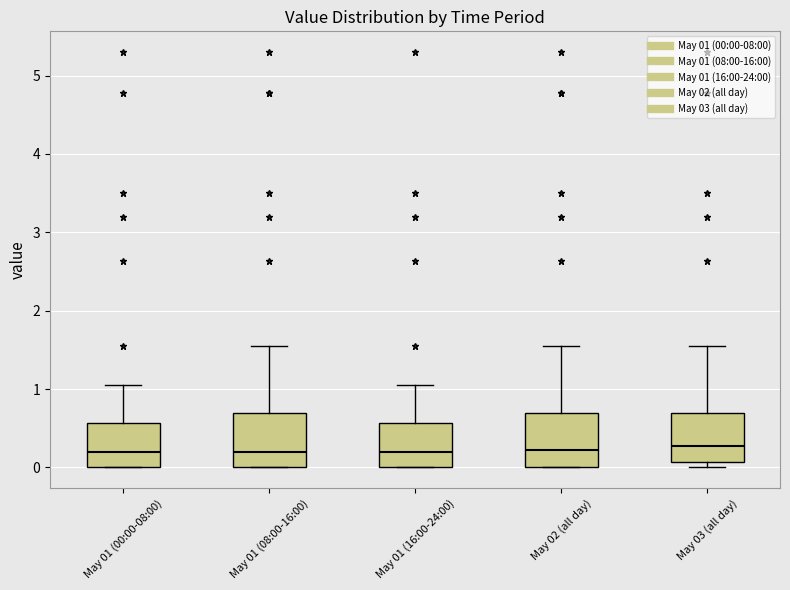

Reading left to right, read every box against the y-axis: the position of its median line, the range the box covers, and the ends of its whiskers. The values are not printed on the chart, so give them approximately, as read against the axis.

May 01 (00:00-08:00): median 0.2, box 0.0 to 0.6, whiskers 0.0 to 1.1
May 01 (08:00-16:00): median 0.2, box 0.0 to 0.7, whiskers 0.0 to 1.6
May 01 (16:00-24:00): median 0.2, box 0.0 to 0.6, whiskers 0.0 to 1.1
May 02 (all day): median 0.2, box 0.0 to 0.7, whiskers 0.0 to 1.6
May 03 (all day): median 0.3, box 0.1 to 0.7, whiskers 0.0 to 1.6